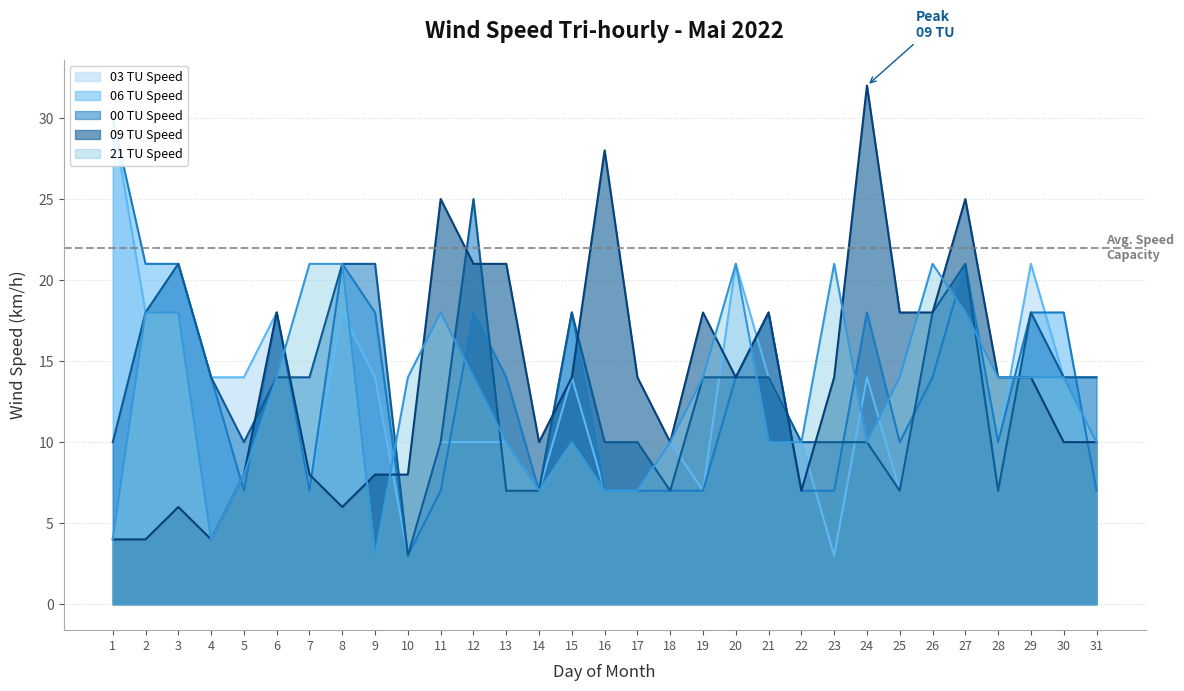

Read the 06 TU Speed value at 26.

14